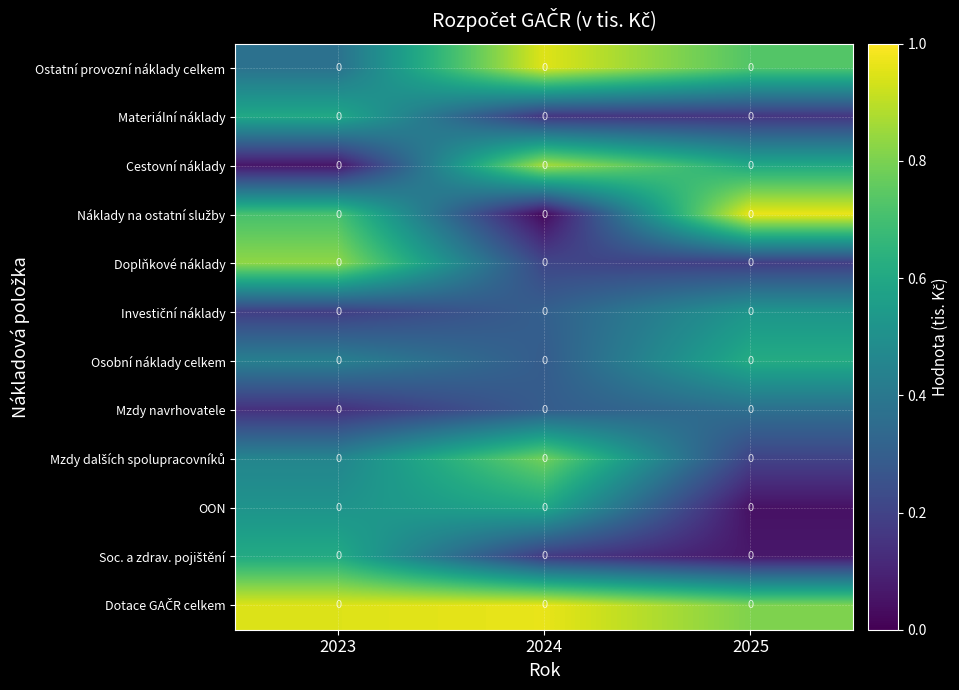

Is it true that Osobní náklady celkem equals 0.0 at 2023?

True